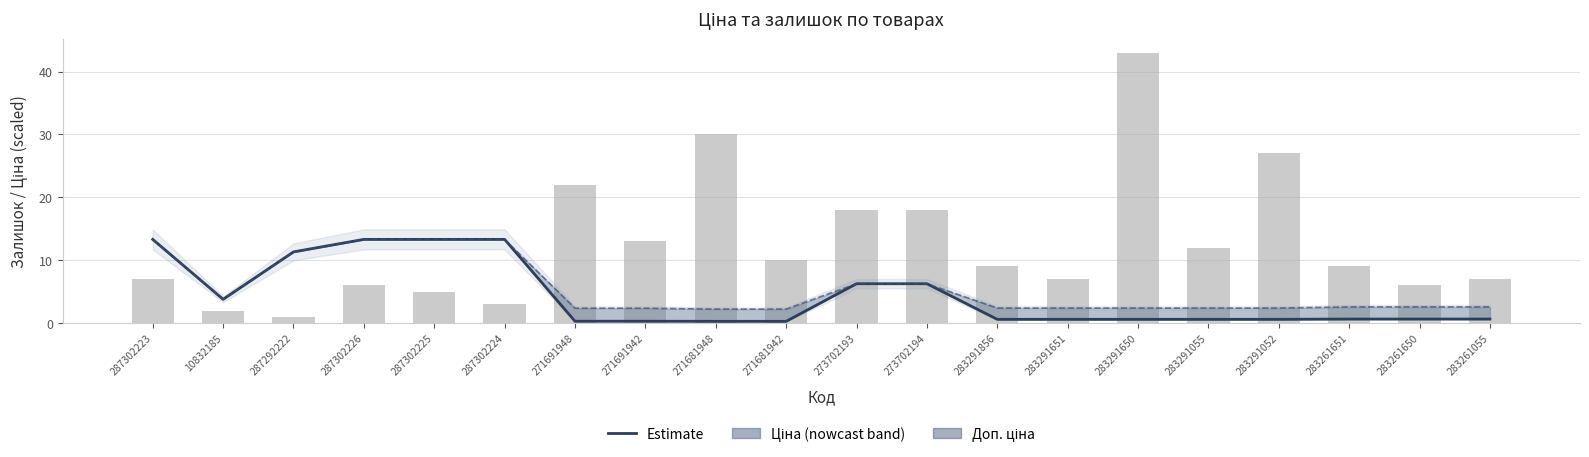

Read the Ціна (scaled) value at 287302224.

13.3